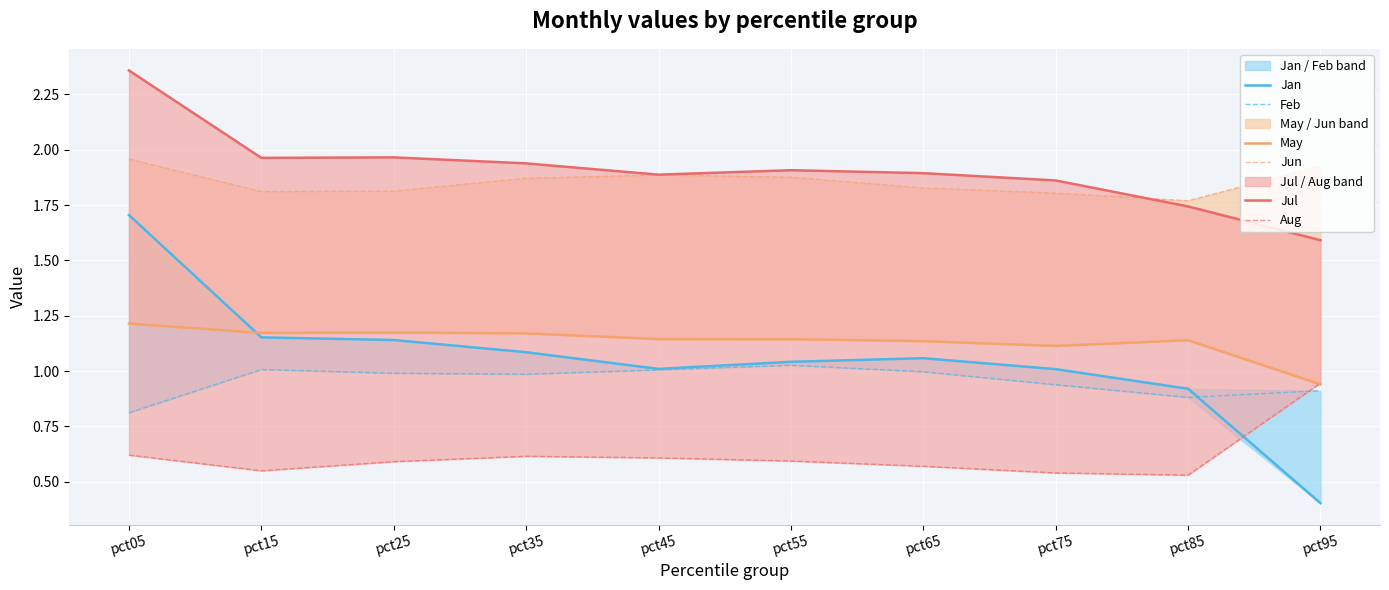

Reading right to left, extract all data points from this chart.

Jan: pct95=0.4	pct85=0.9	pct75=1.0	pct65=1.1	pct55=1.0	pct45=1.0	pct35=1.1	pct25=1.1	pct15=1.2	pct05=1.7
Feb: pct95=0.9	pct85=0.9	pct75=0.9	pct65=1.0	pct55=1.0	pct45=1.0	pct35=1.0	pct25=1.0	pct15=1.0	pct05=0.8
May: pct95=0.9	pct85=1.1	pct75=1.1	pct65=1.1	pct55=1.1	pct45=1.1	pct35=1.2	pct25=1.2	pct15=1.2	pct05=1.2
Jun: pct95=1.9	pct85=1.8	pct75=1.8	pct65=1.8	pct55=1.9	pct45=1.9	pct35=1.9	pct25=1.8	pct15=1.8	pct05=2.0
Jul: pct95=1.6	pct85=1.7	pct75=1.9	pct65=1.9	pct55=1.9	pct45=1.9	pct35=1.9	pct25=2.0	pct15=2.0	pct05=2.4
Aug: pct95=0.9	pct85=0.5	pct75=0.5	pct65=0.6	pct55=0.6	pct45=0.6	pct35=0.6	pct25=0.6	pct15=0.5	pct05=0.6